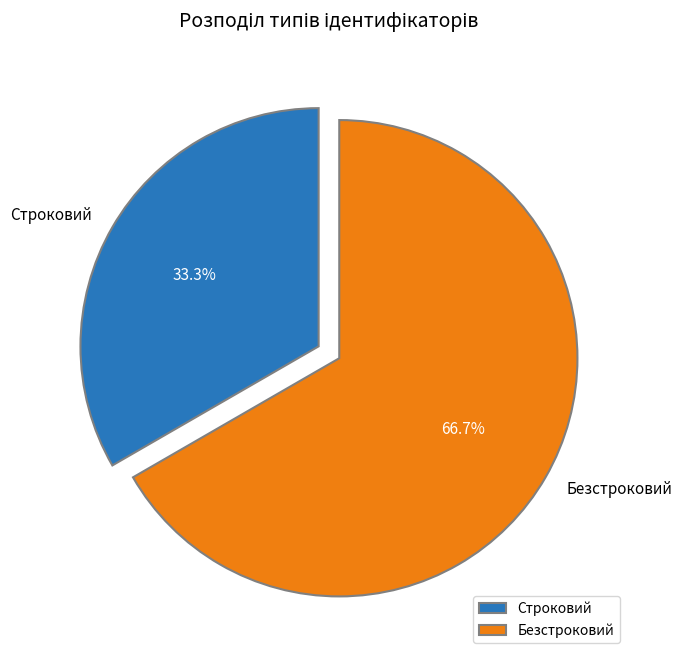

Is the sum of Строковий and Безстроковий greater than half?

Yes